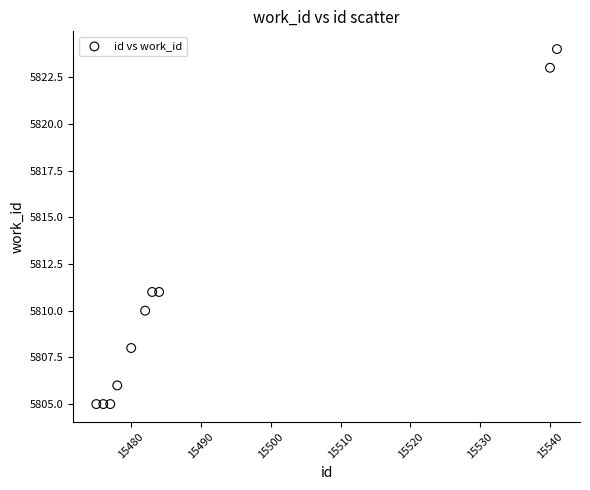

What is the average X value?

15492